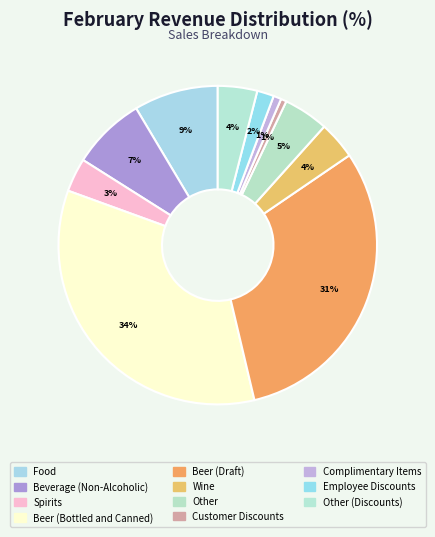

How many slices are in this pie chart?

11